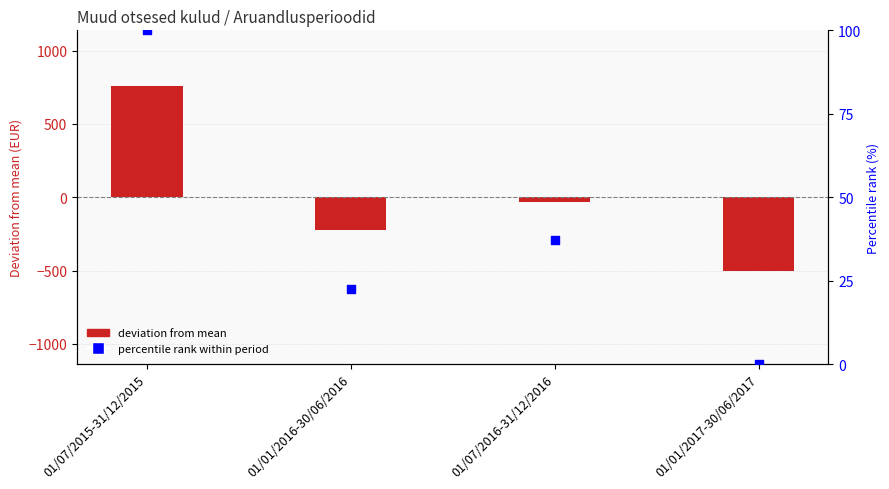

What is the total value across all series at 01/07/2016-31/12/2016?

1.5